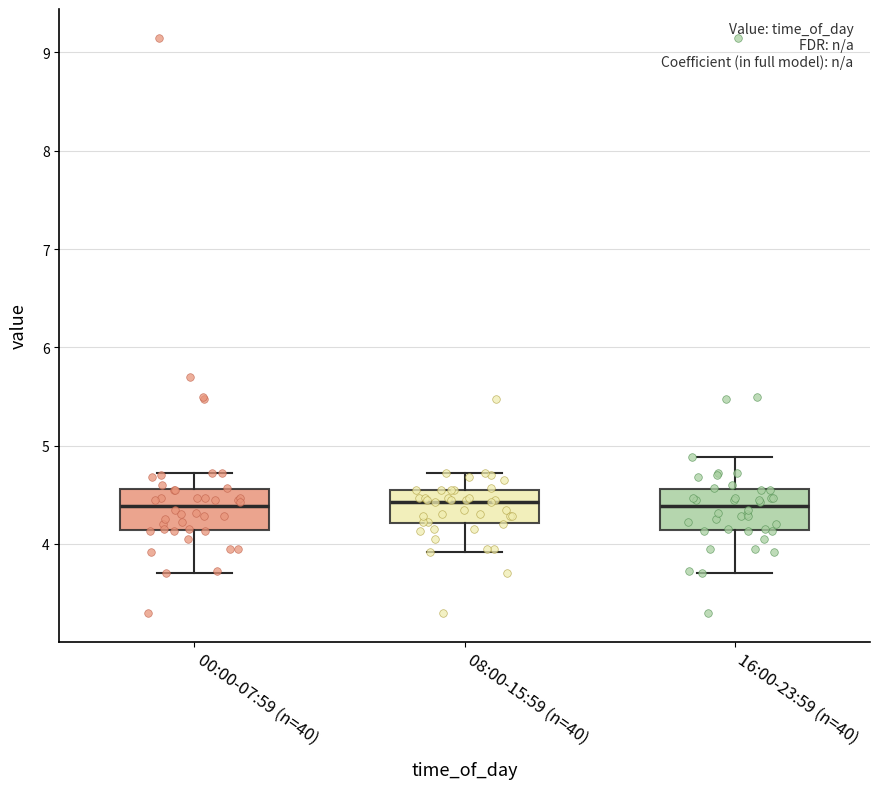

Reading left to right, read every box against the y-axis: the position of its median line, the range the box covers, and the ends of its whiskers. The values are not printed on the chart, so give them approximately, as read against the axis.

00:00-07:59 (n=40): median 4.4, box 4.1 to 4.6, whiskers 3.7 to 4.7
08:00-15:59 (n=40): median 4.4, box 4.2 to 4.6, whiskers 3.9 to 4.7
16:00-23:59 (n=40): median 4.4, box 4.1 to 4.6, whiskers 3.7 to 4.9